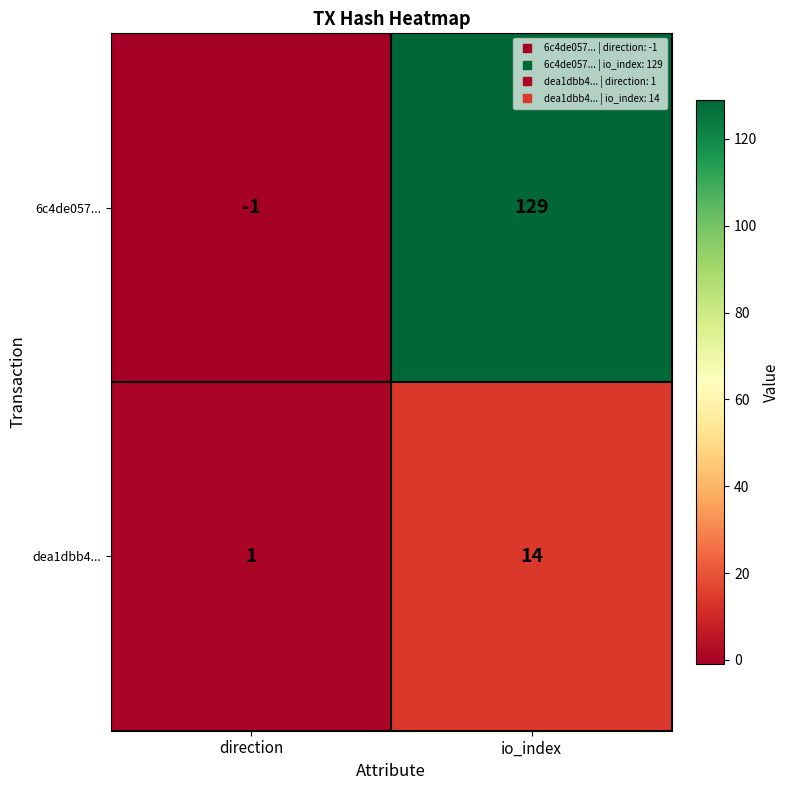

Reading left to right, what are all the values shown in this chart?

6c4de057...: direction=-1	io_index=129
dea1dbb4...: direction=1	io_index=14